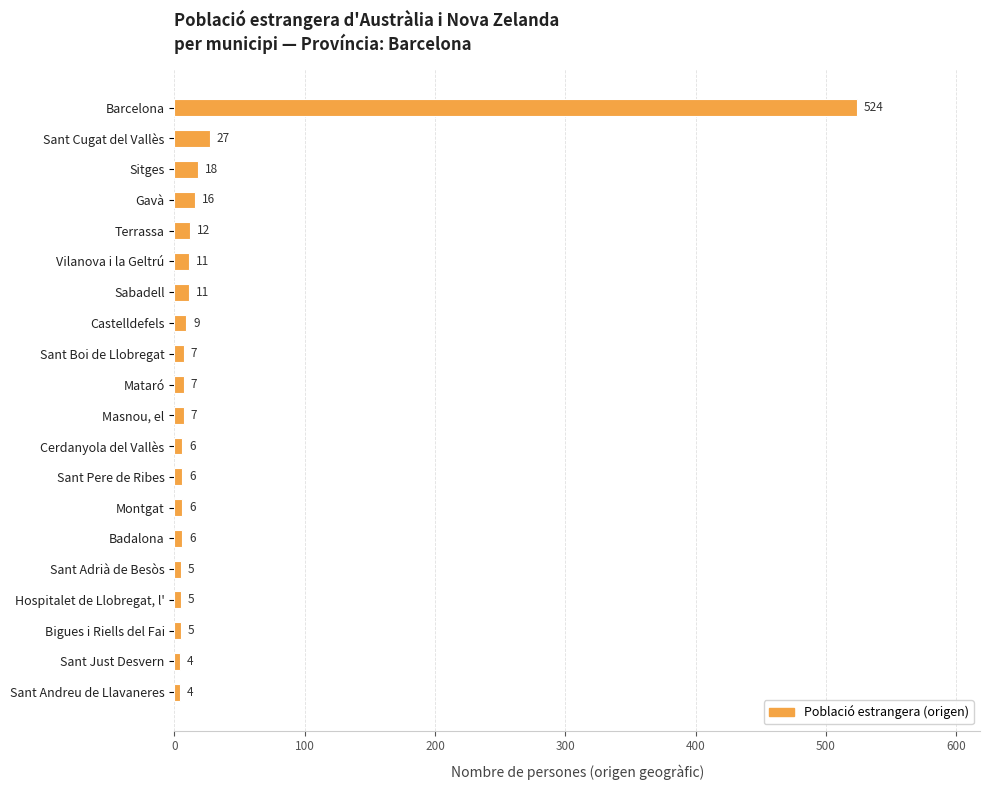

What is the sum of all values?

696